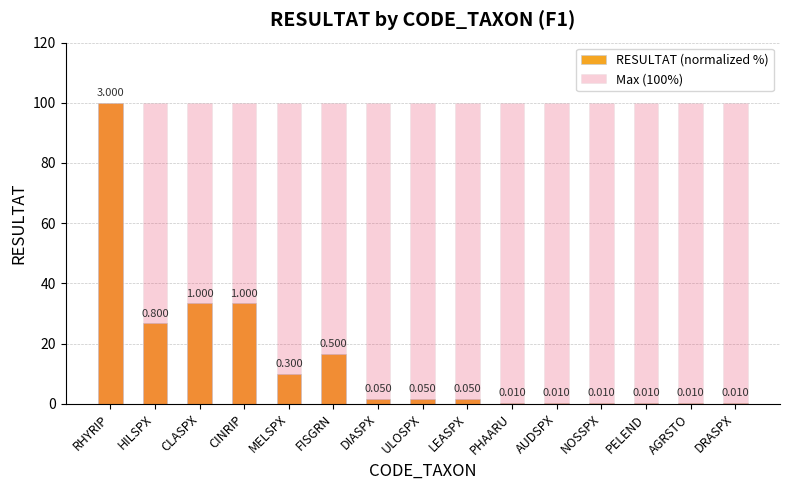

Is it true that RESULTAT (normalized %) equals 3.0 at LEASPX?

False